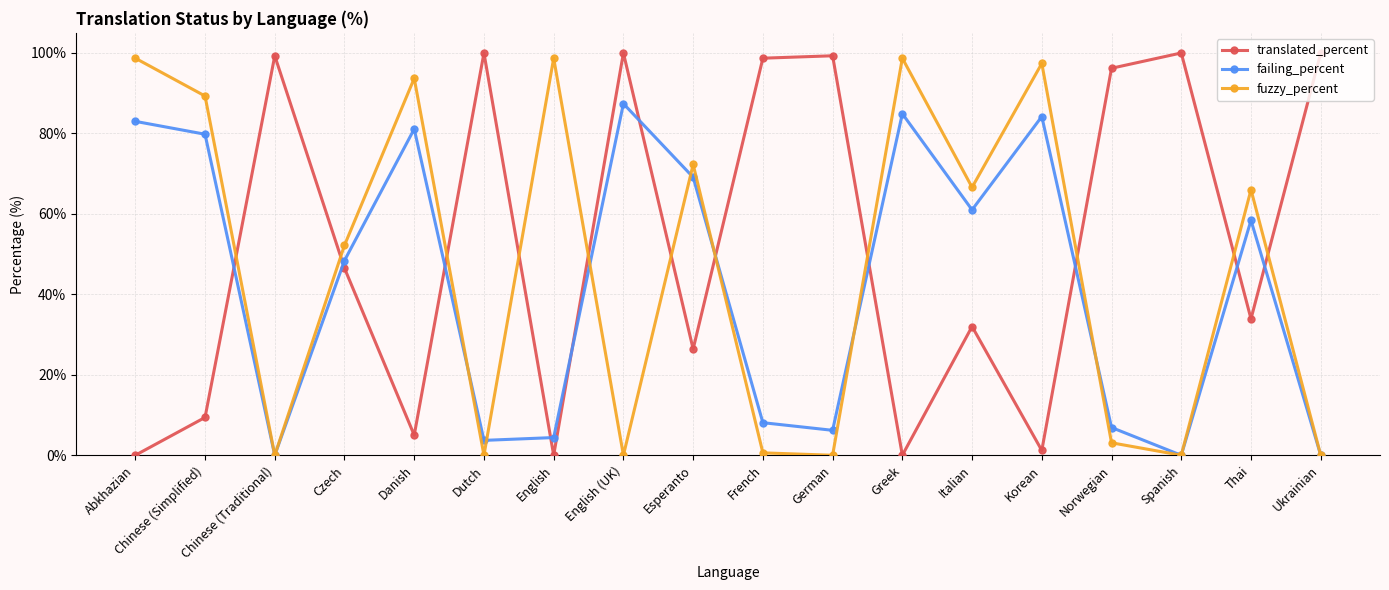

Rank the series by their maximum value, from lowest to highest.

failing_percent, fuzzy_percent, translated_percent